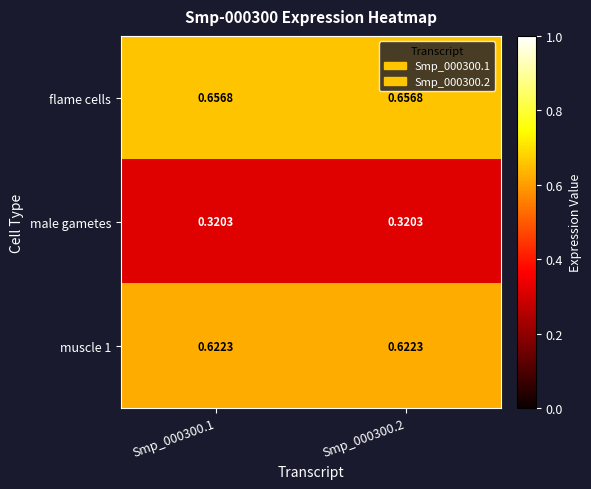

Which series has the largest total across all categories?

flame cells